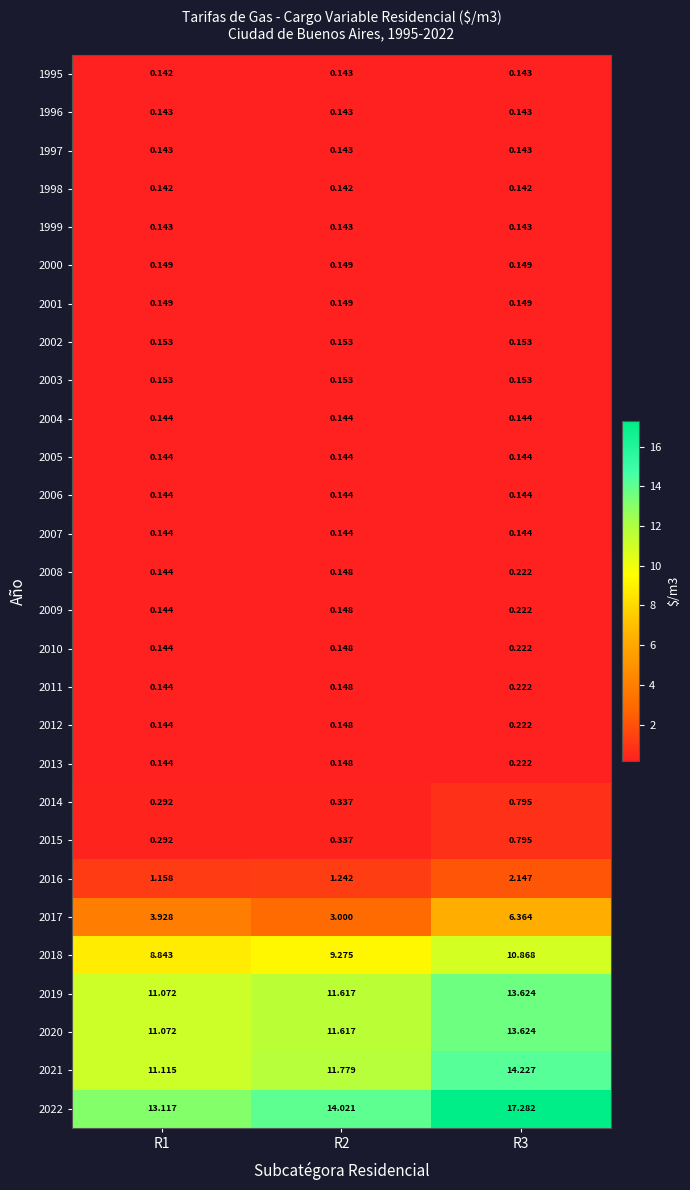

Is the value of 2011 at R3 greater than the value of 2002 at R1?

Yes